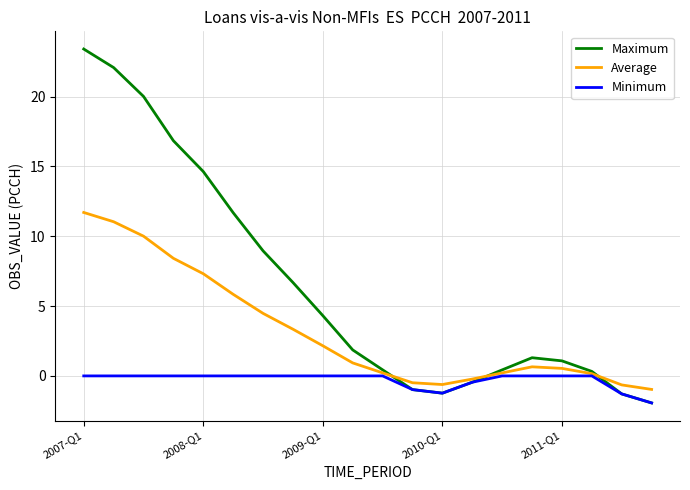

List the series in order of their peak value, lowest first.

Minimum, Average, Maximum